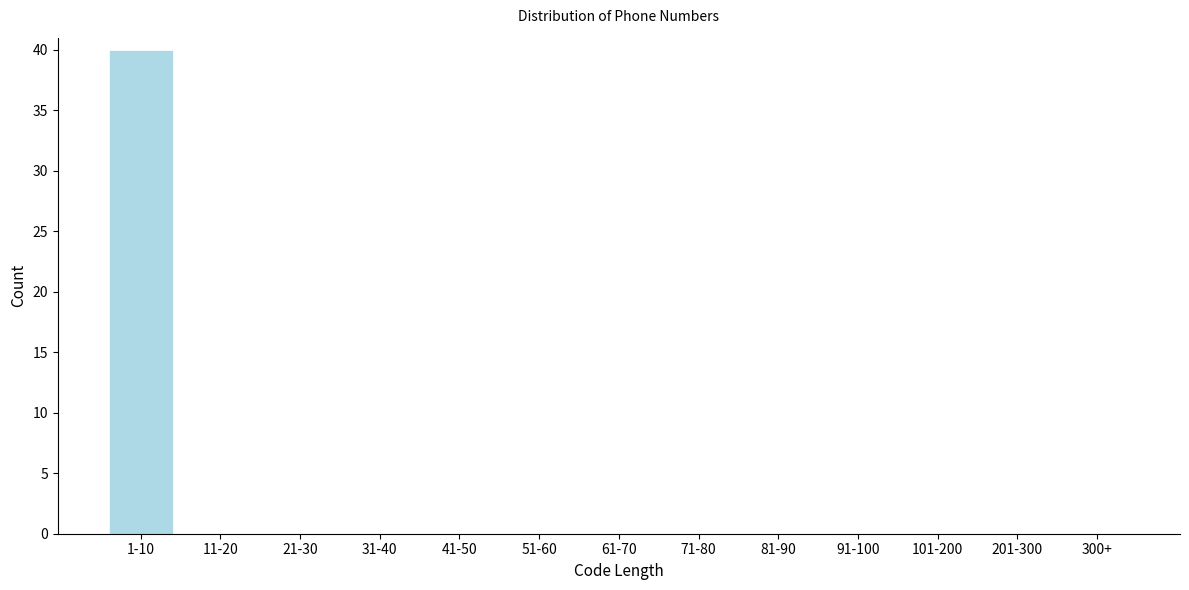

Reading left to right, list all the values displayed in this chart.

1-10=40	11-20=0	21-30=0	31-40=0	41-50=0	51-60=0	61-70=0	71-80=0	81-90=0	91-100=0	101-200=0	201-300=0	300+=0